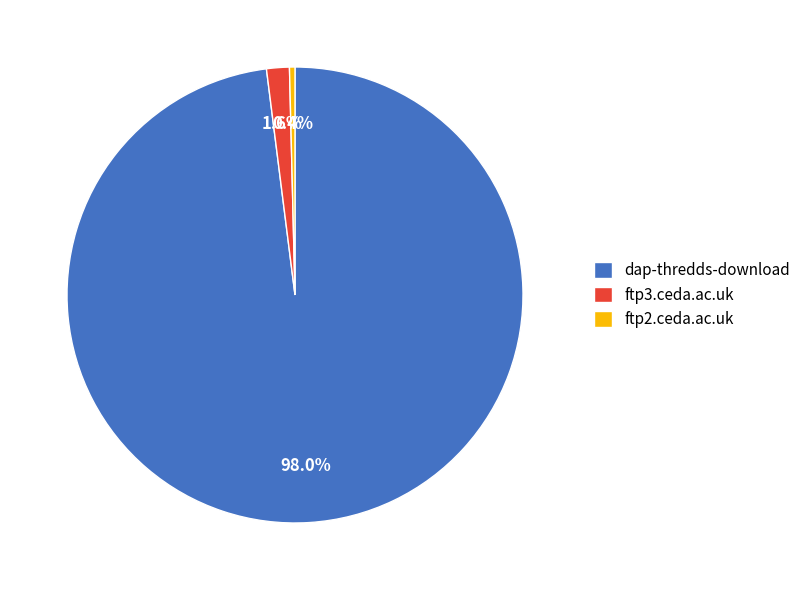

To the nearest percent, what is the difference between the largest and smallest slice percentages?

98%